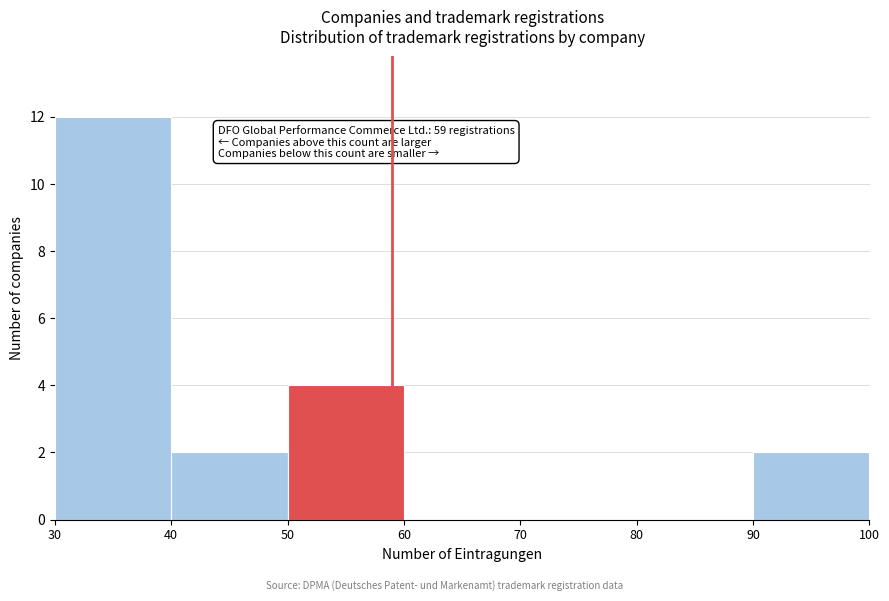

Which range on the x-axis has the tallest bar?

30 to 40